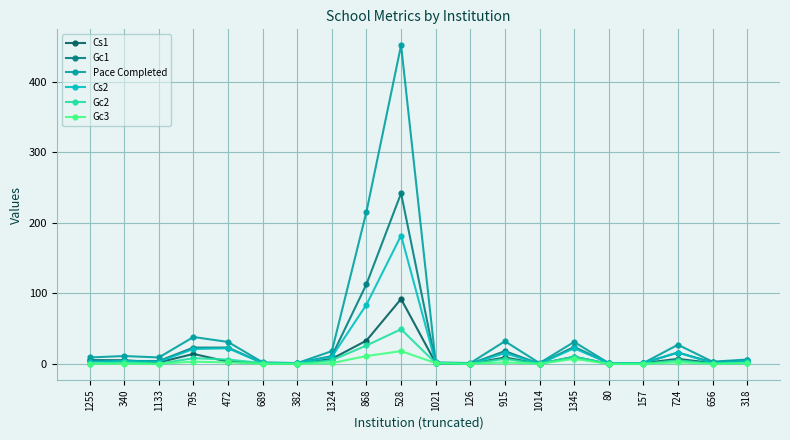

True or false: Gc1 has more than 1 interior local peaks.

True